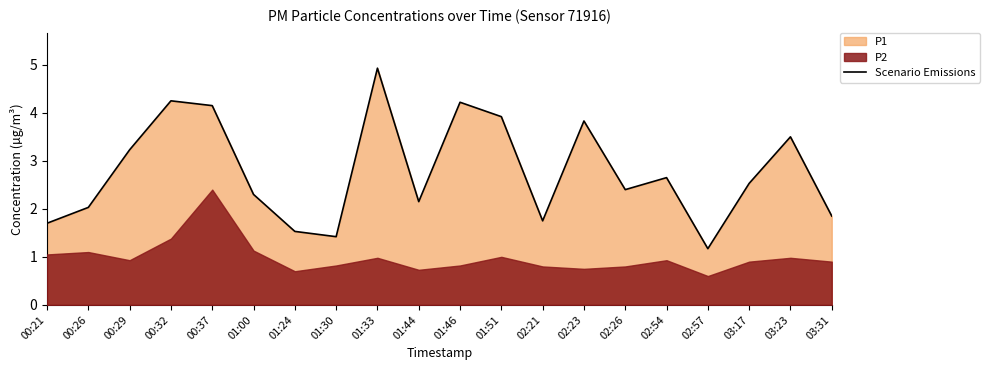

How many data points does each series have?

20